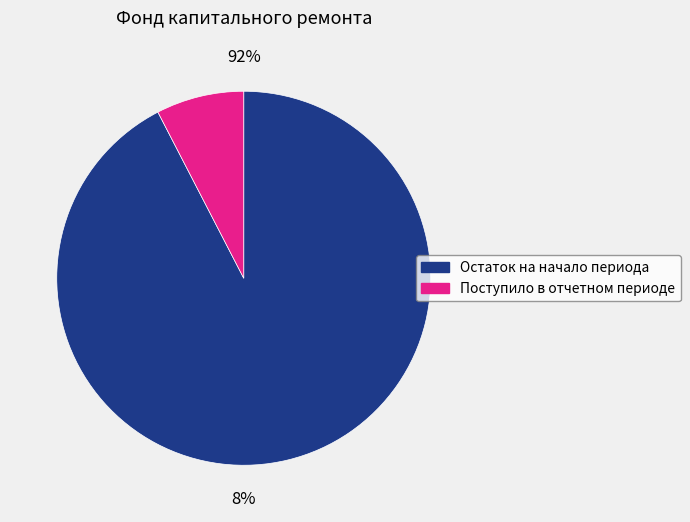

What is the change in value from Остаток на начало периода to Поступило в отчетном периоде?

-6072.6